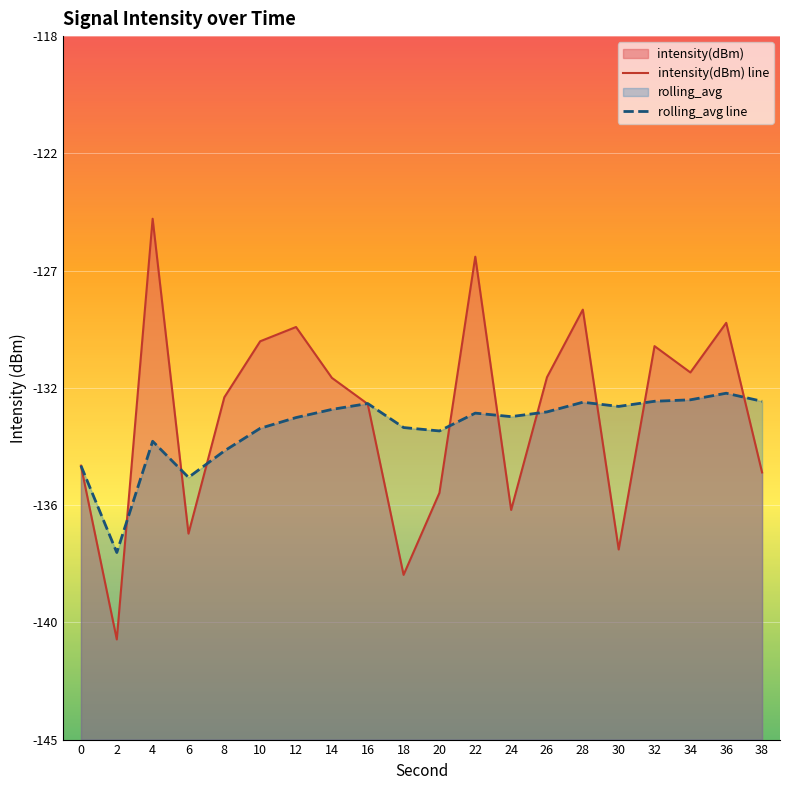

What value does the intensity(dBm) line series have at 26?

-131.1